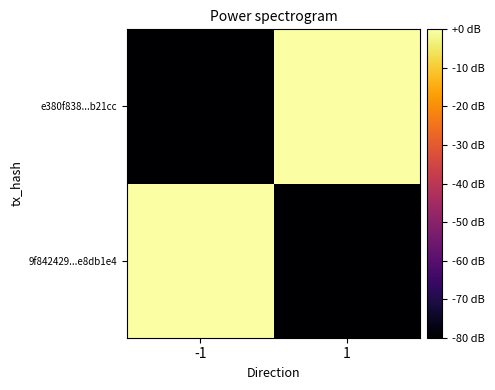

Which label corresponds to the smallest value in the chart?

1